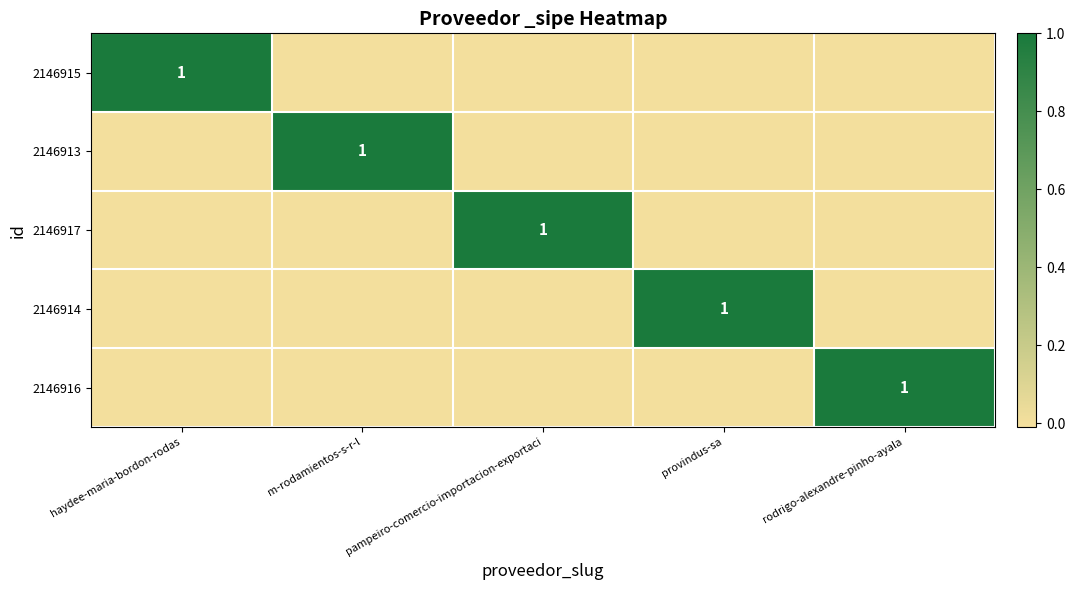

The 2146916 series shows 0 at rodrigo-alexandre-pinho-ayala. True or false?

False